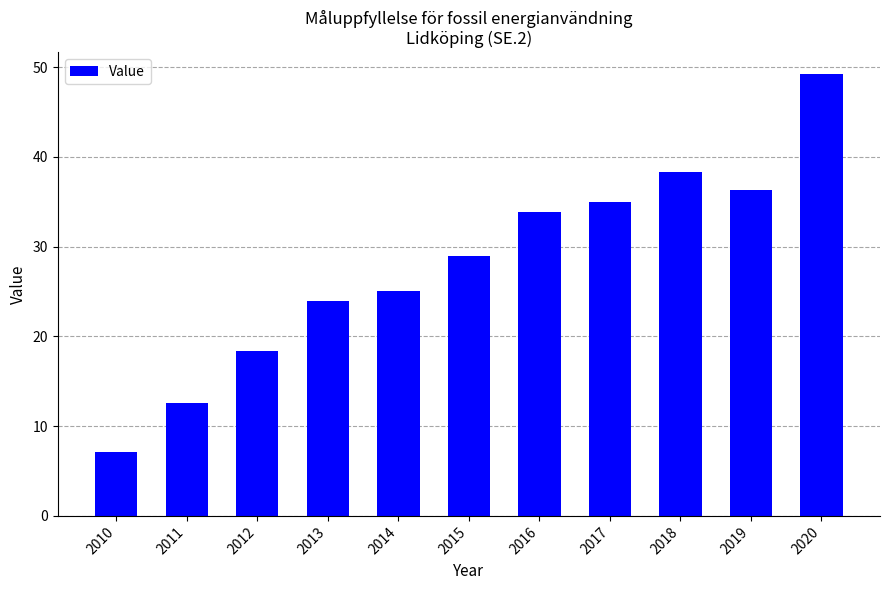

Rank the categories by value from lowest to highest.

2010, 2011, 2012, 2013, 2014, 2015, 2016, 2017, 2019, 2018, 2020